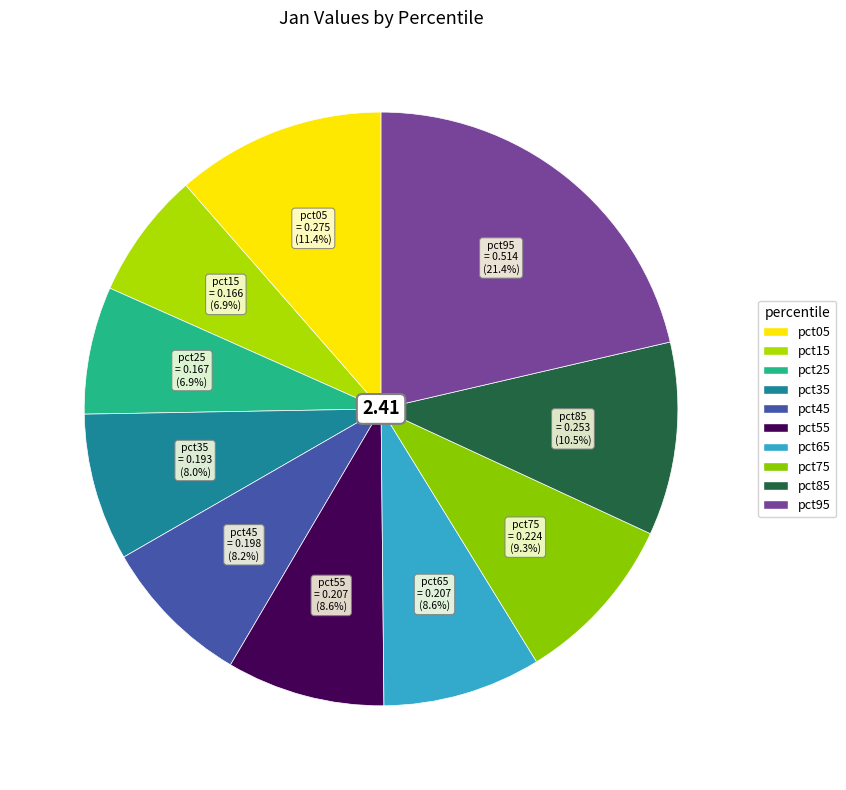

What percentage is the pct75 slice, to the nearest percent?

9%